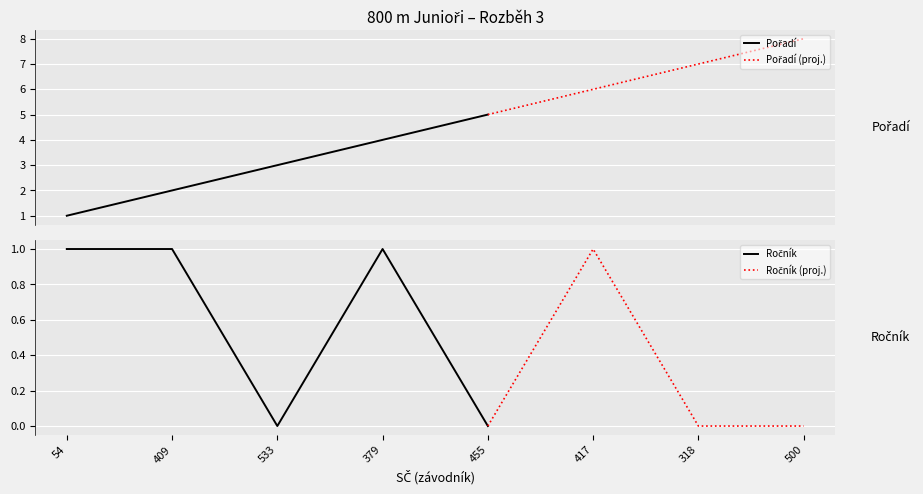

Which series has the largest total across all categories?

Pořadí